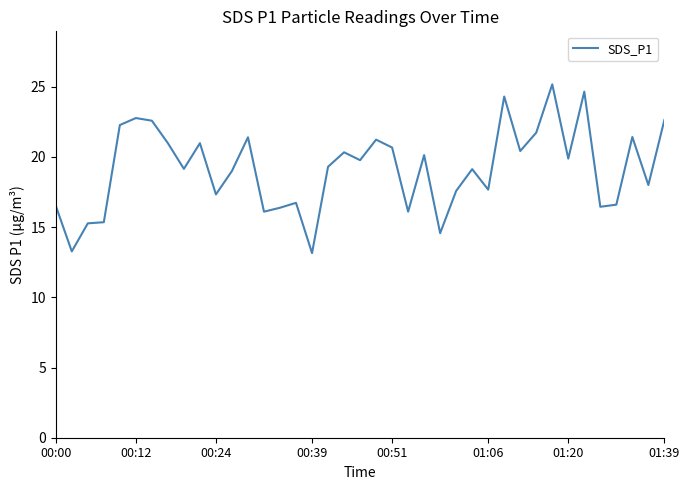

What is the maximum value shown in the chart?

25.2